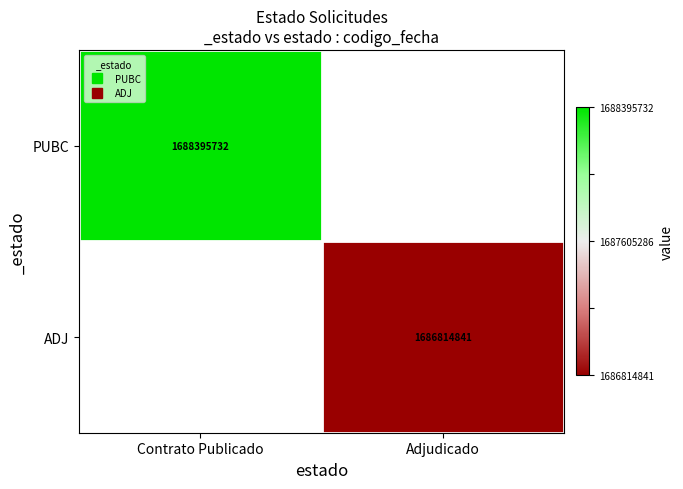

Between Adjudicado and Contrato Publicado, which is larger?

Contrato Publicado